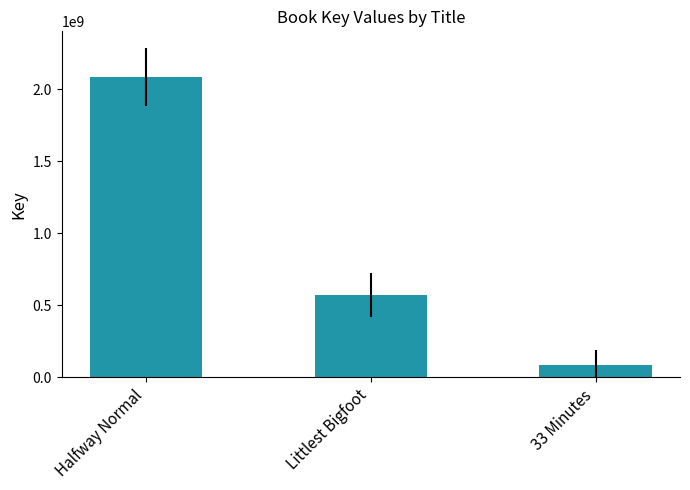

Reading left to right, what are all the values shown in this chart?

2085914975	571208065	86009005